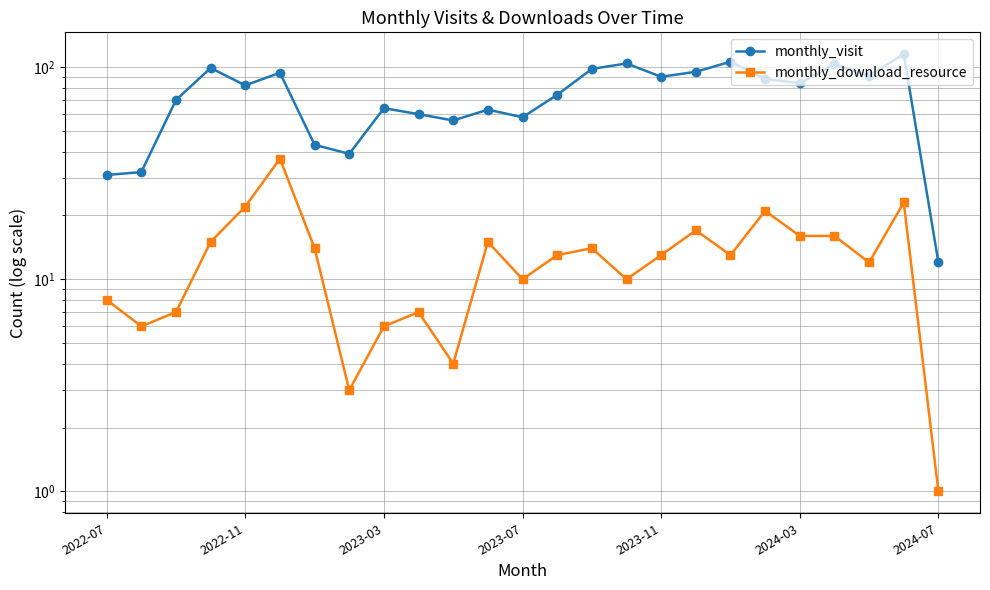

Is this an area chart (filled region under the line)?

No